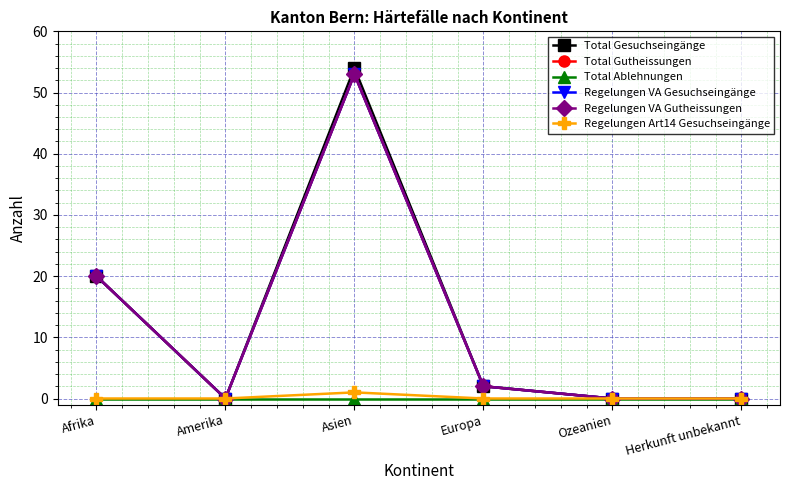

At which category is the sum across all series the highest?

Asien